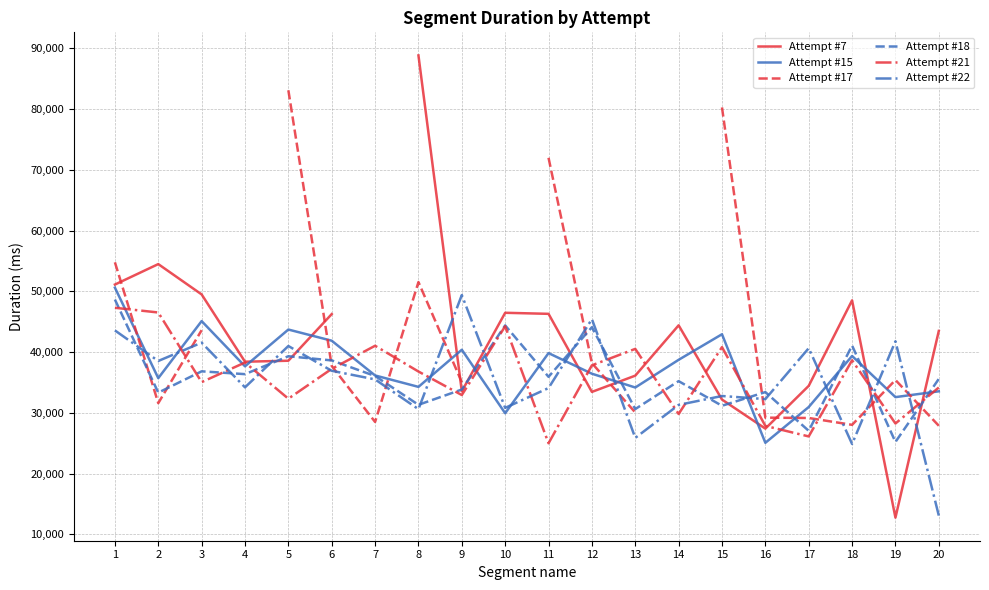

At which label does Attempt #21 first exceed 37233?

1